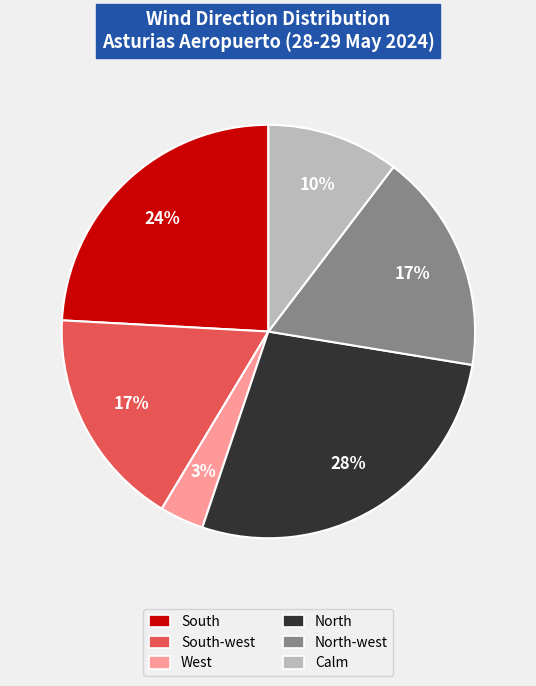

Is there any slice that represents more than half of the pie?

No